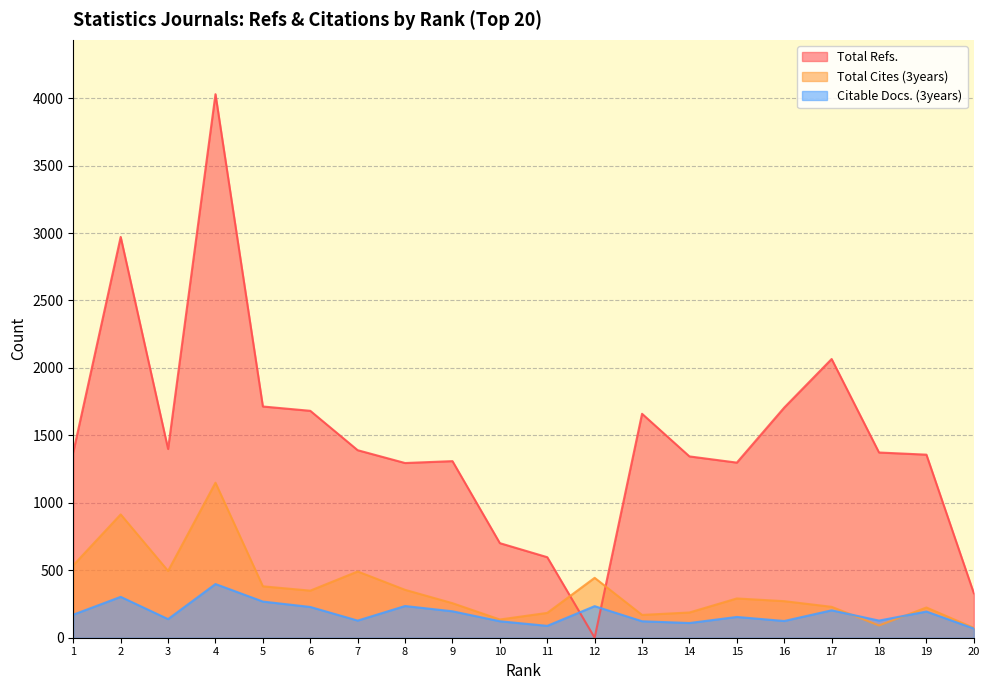

What are all the series names shown in the legend?

Total Refs., Total Cites (3years), Citable Docs. (3years)